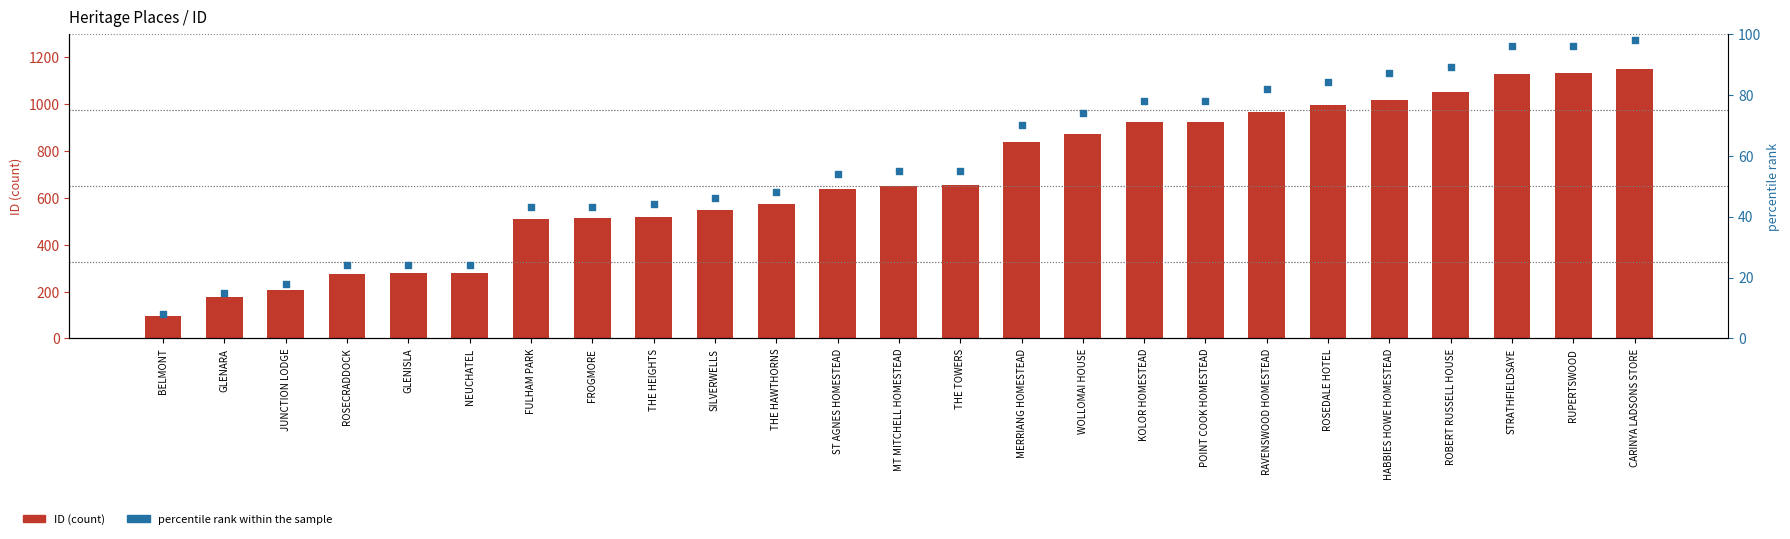

What is the total value across all series at ROBERT RUSSELL HOUSE?

1140